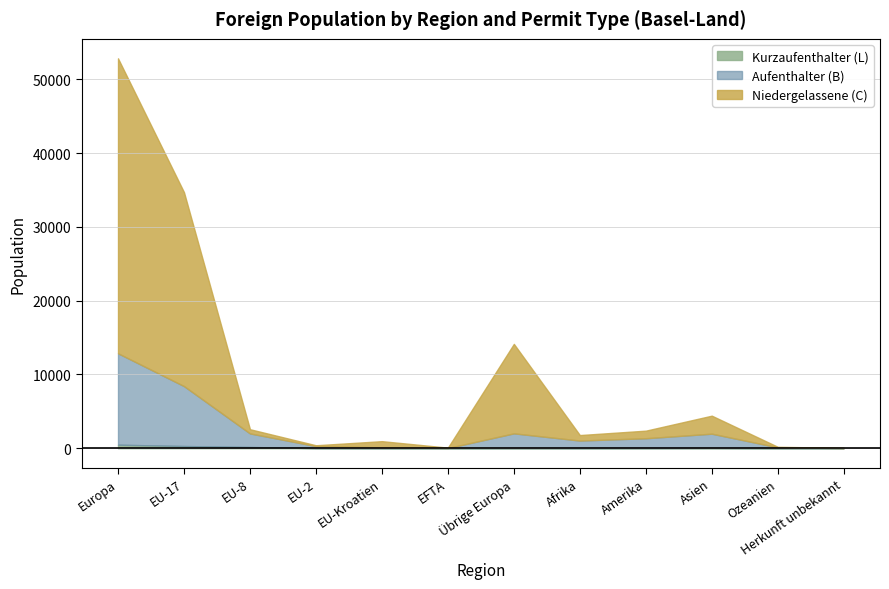

What is the label of the 3rd point from the left?

EU-8